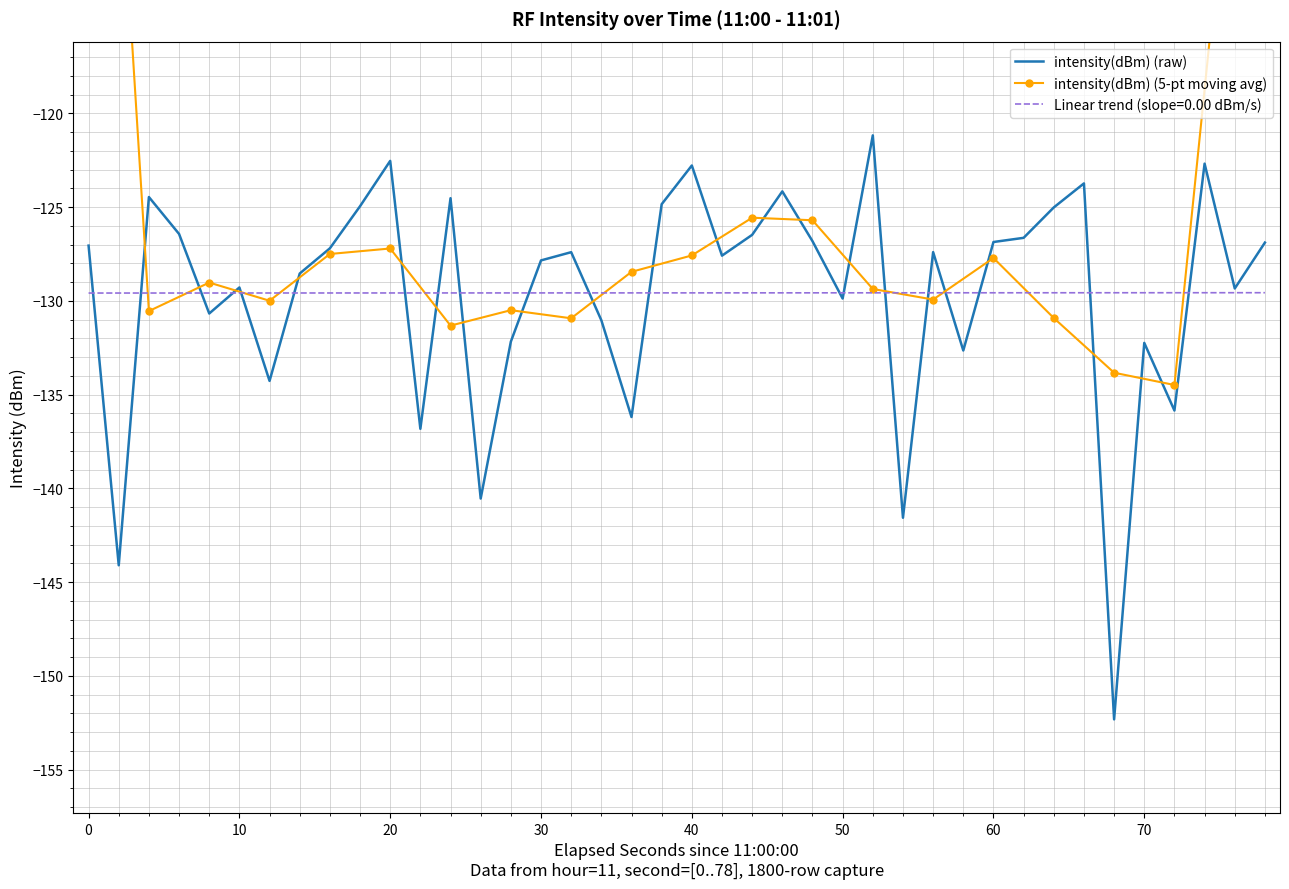

What is the lowest value of the Linear trend (slope=0.00 dBm/s) series?

-129.6